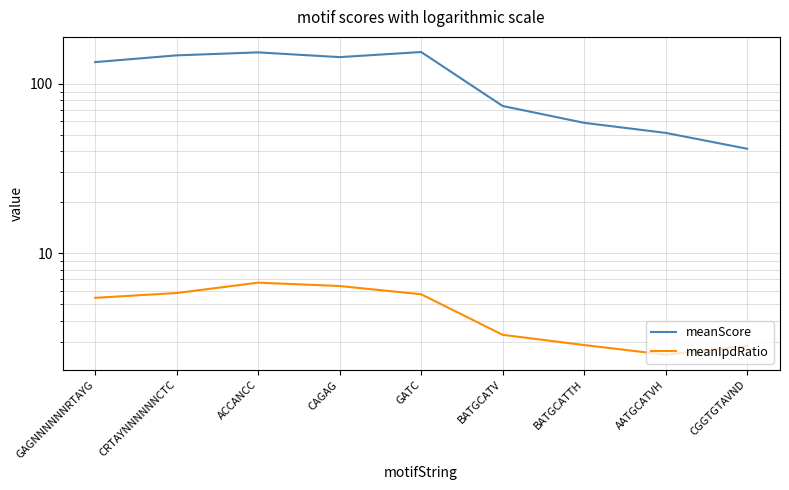

Rank the categories by meanScore value from lowest to highest.

CGGTGTAVND, AATGCATVH, BATGCATTH, BATGCATV, GAGNNNNNNRTAYG, CAGAG, CRTAYNNNNNNCTC, ACCANCC, GATC